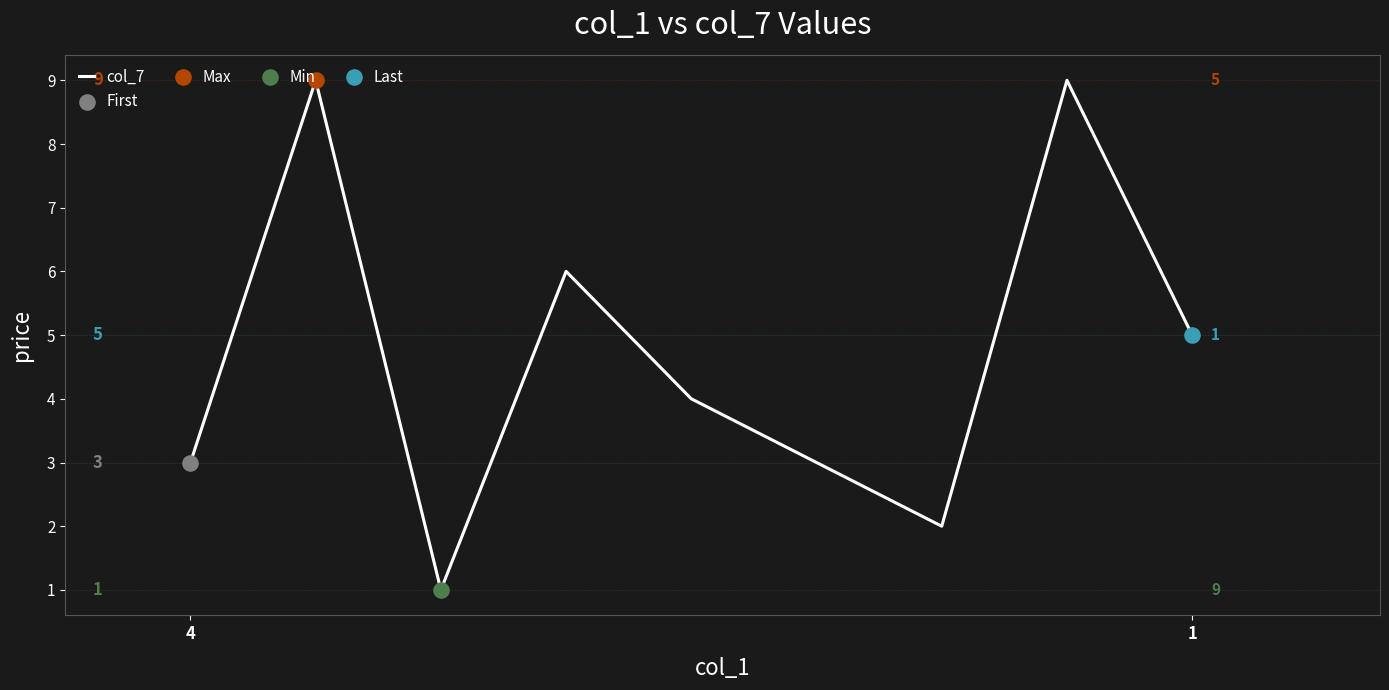

What is the maximum value shown in the chart?

9